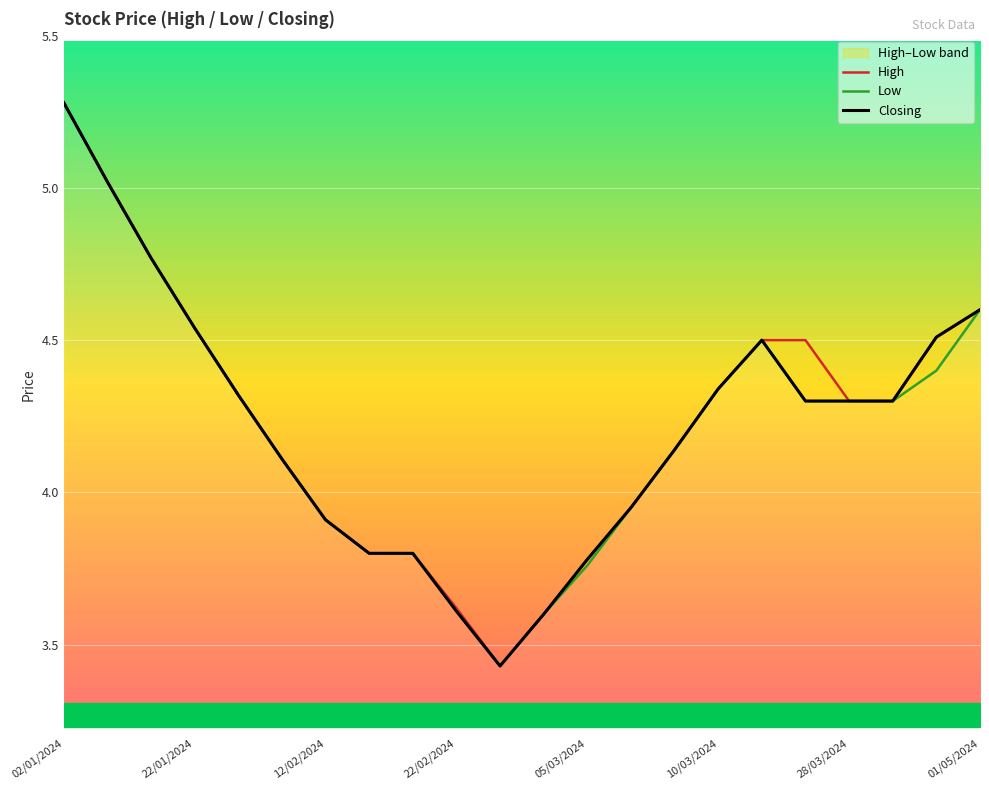

What is the greatest value displayed?

5.3